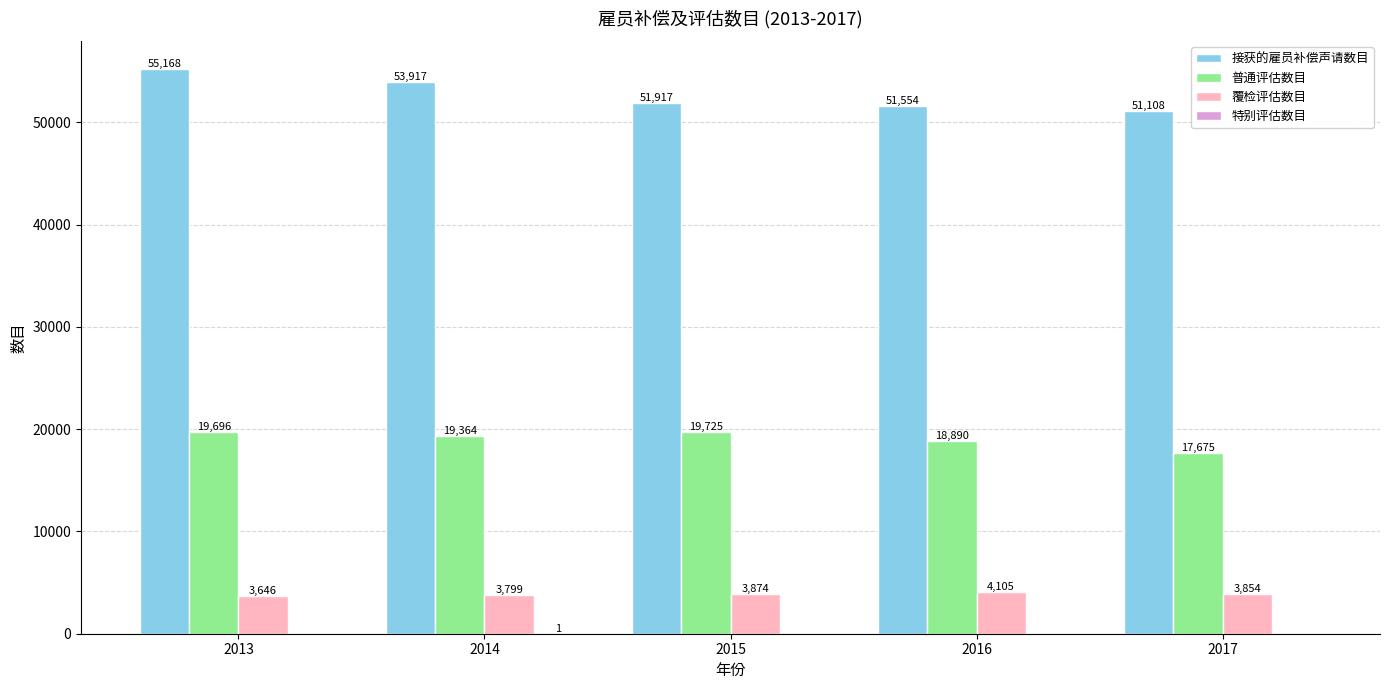

What is the maximum value shown in the chart?

55168